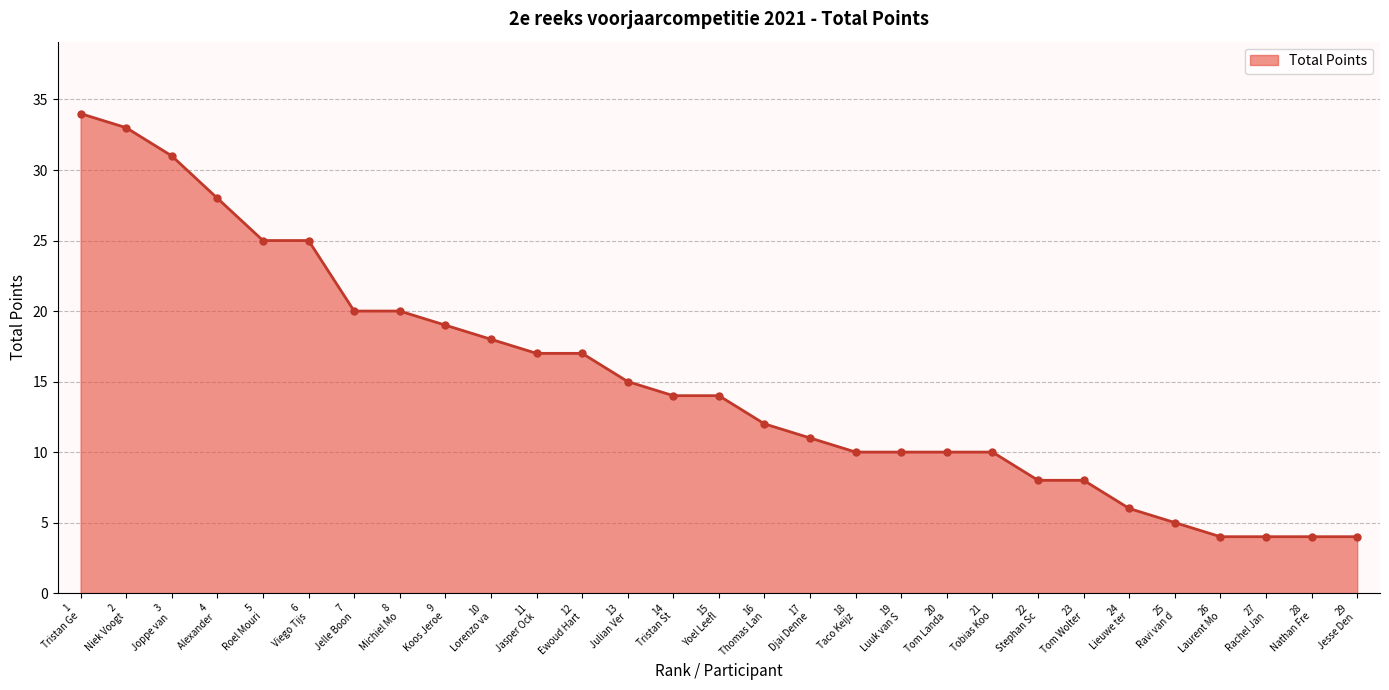

What is the value of the 2nd point from the left?

33